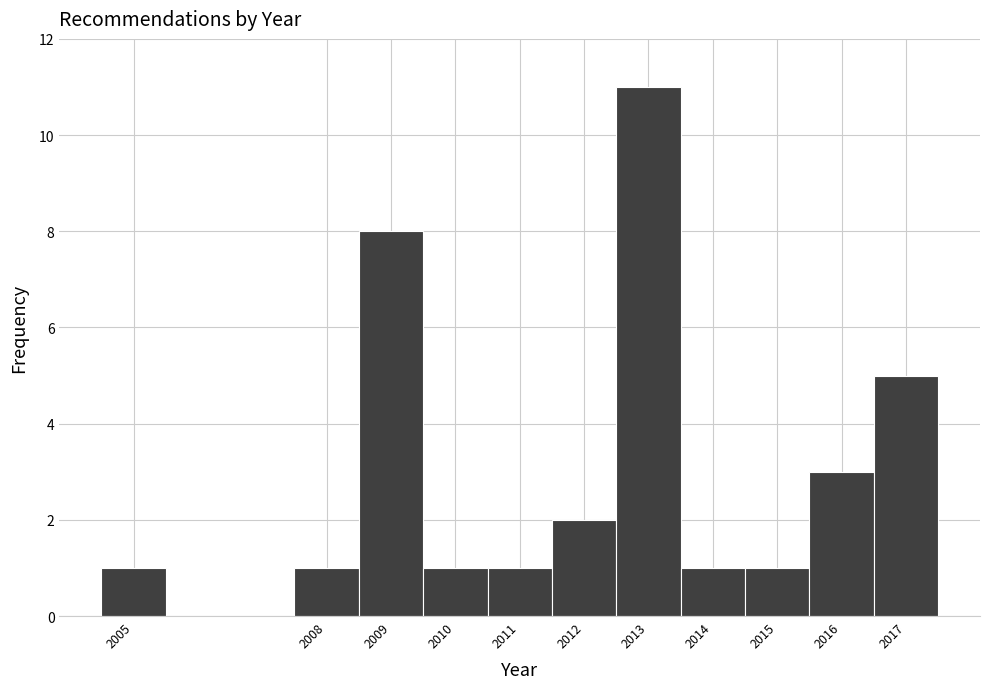

Over which range of the x-axis is the bar tallest?

2012.5 to 2013.5